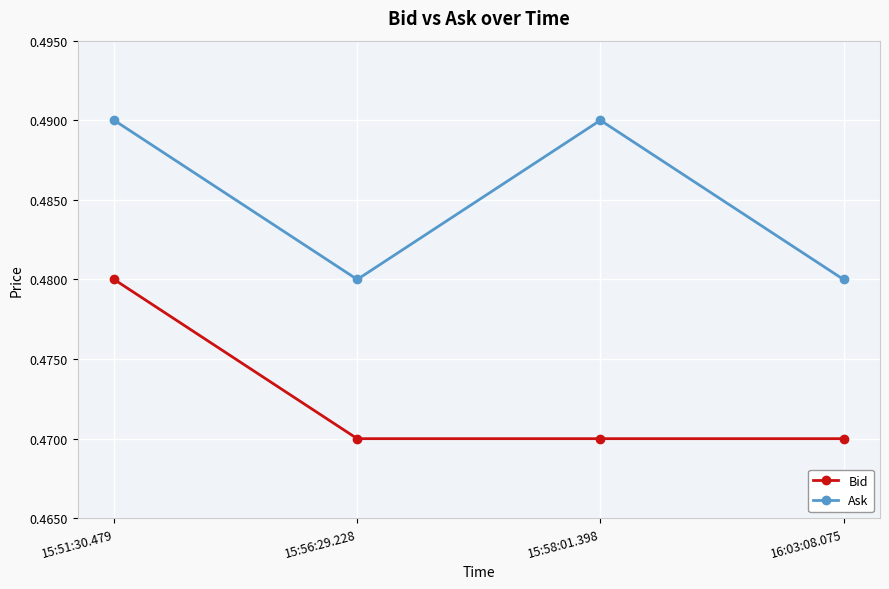

List the series in order of their overall mean, lowest first.

Bid, Ask